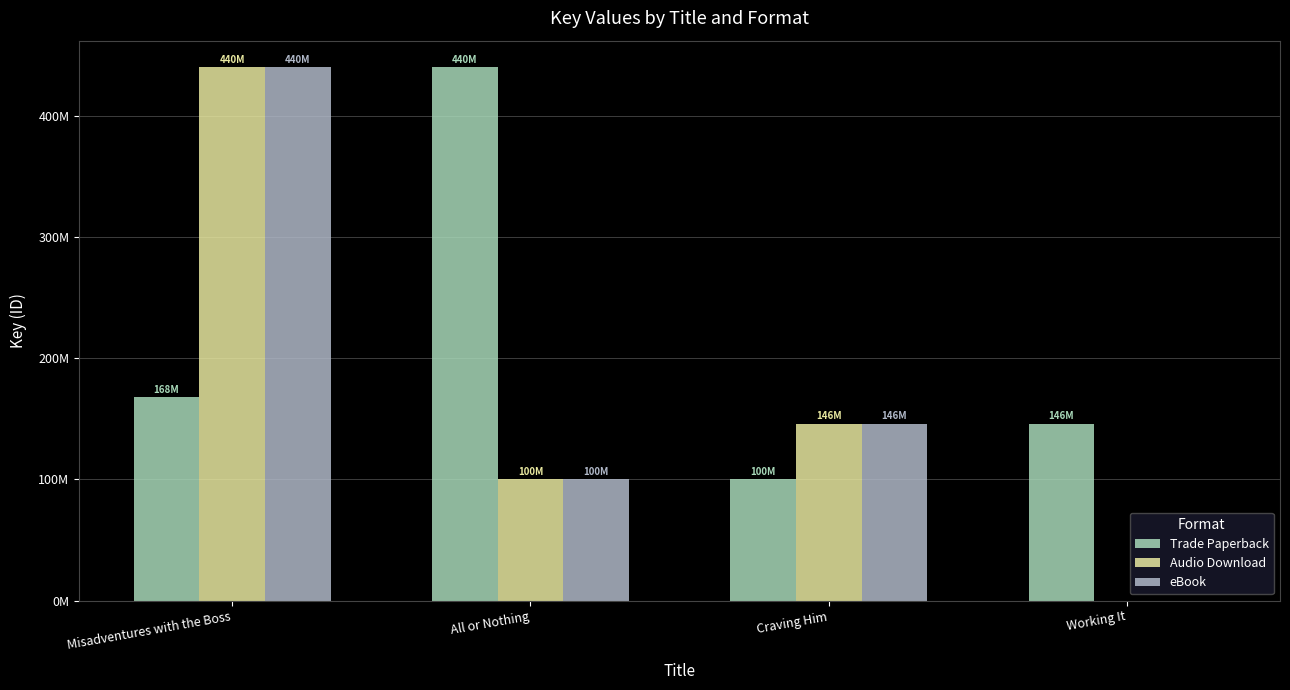

What is the difference between the second highest and second lowest values in the Audio Download series?

45739059